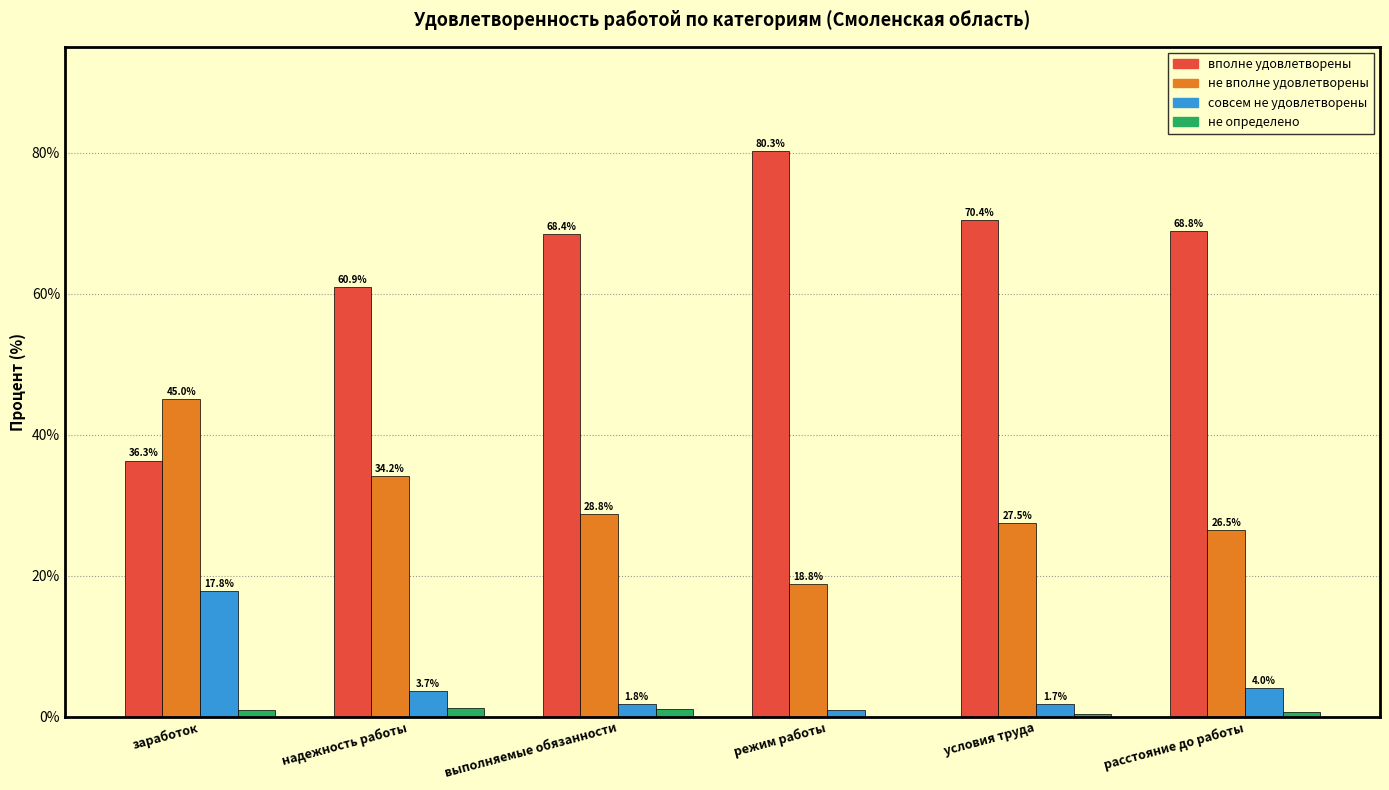

True or false: не вполне удовлетворены has a value of 7.8 at выполняемые обязанности.

False